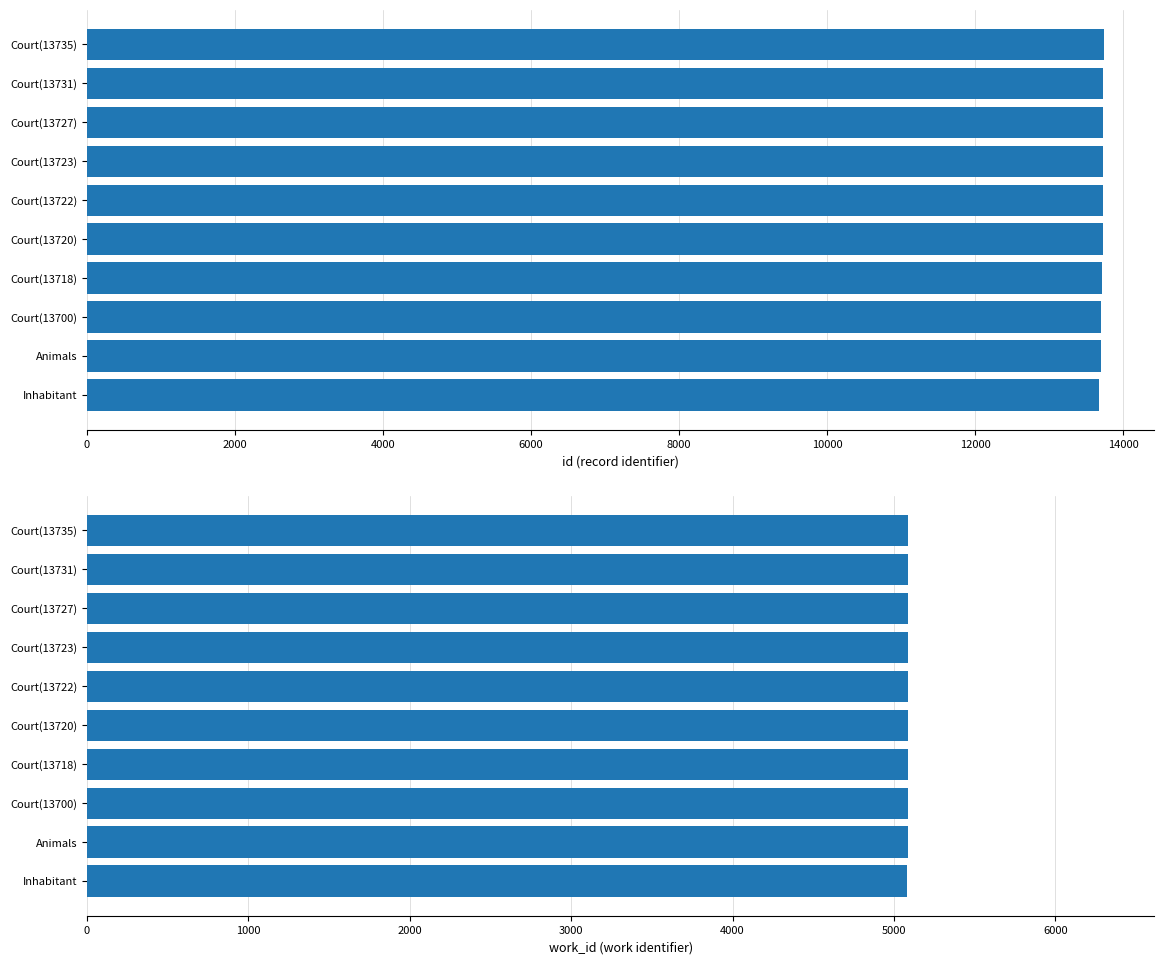

The value of work_id at Court(13735) is 5088. True or false?

True